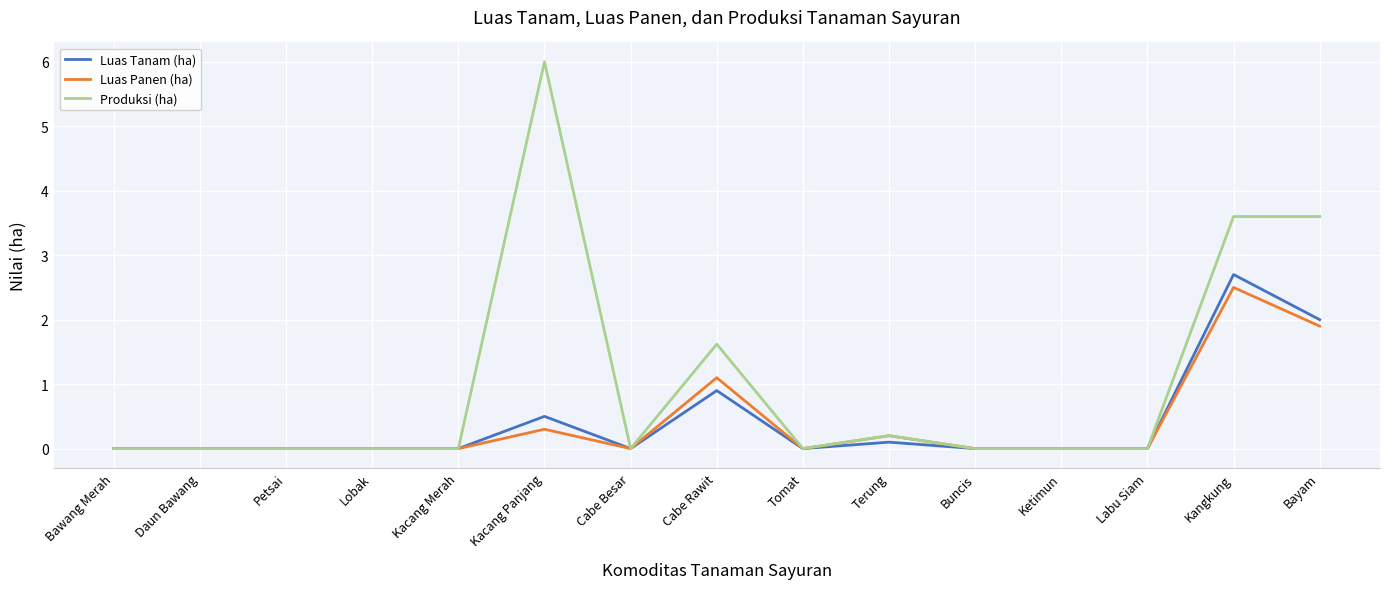

Is this an area chart (filled region under the line)?

No